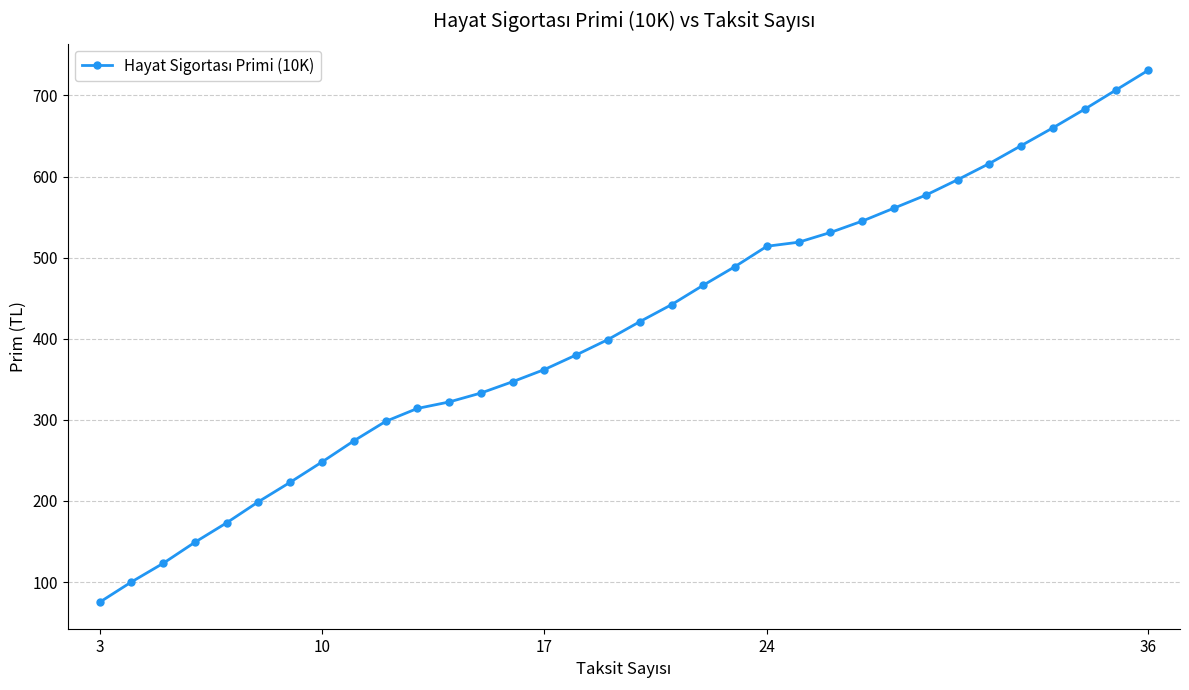

What is the sum of all values?

14015